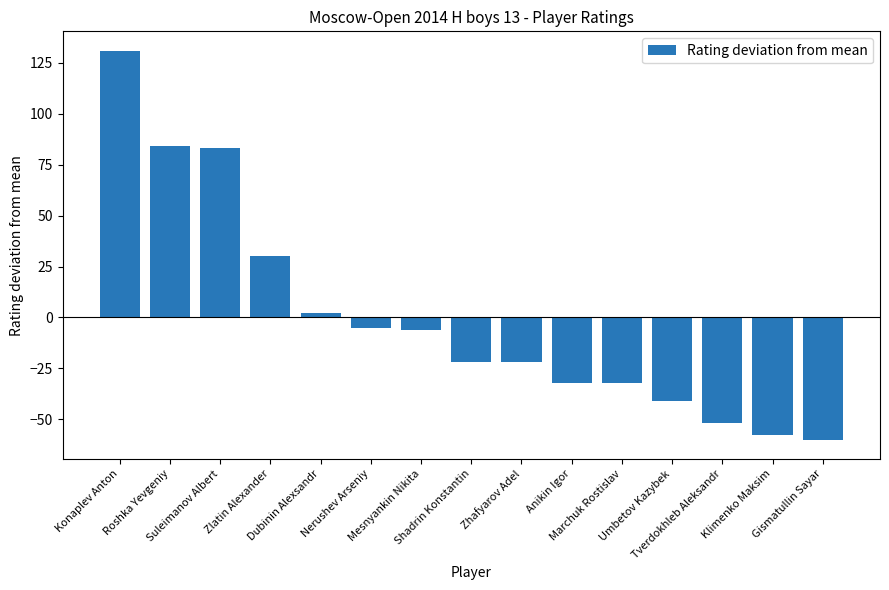

What is the value of the 12th bar from the left?

-41